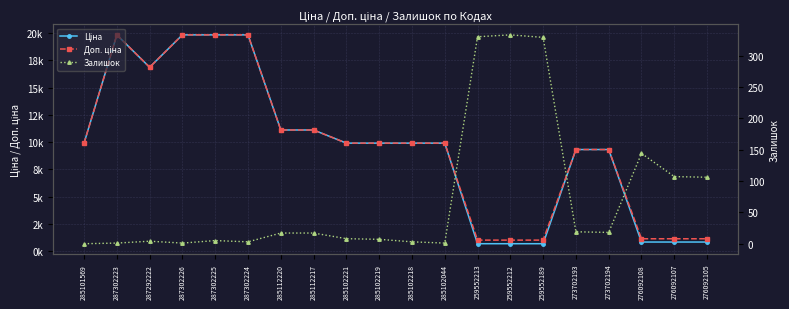

What is the total value across all series at 287302224?

39665.1